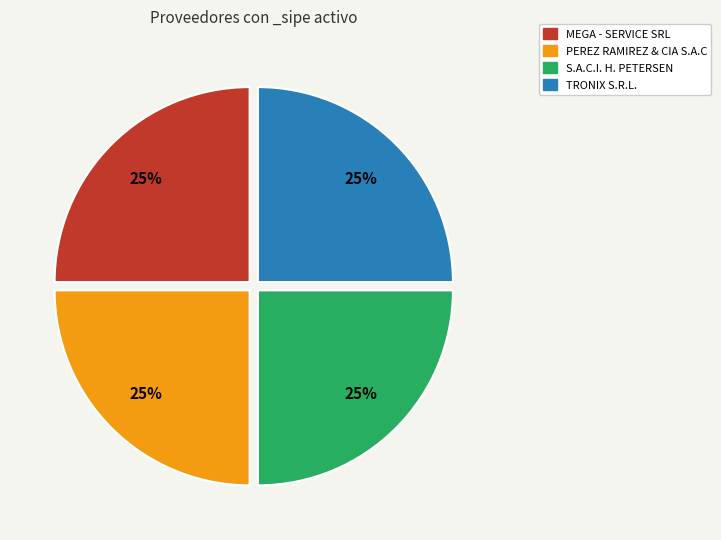

What percentage is the S.A.C.I. H. PETERSEN slice, to the nearest percent?

25%